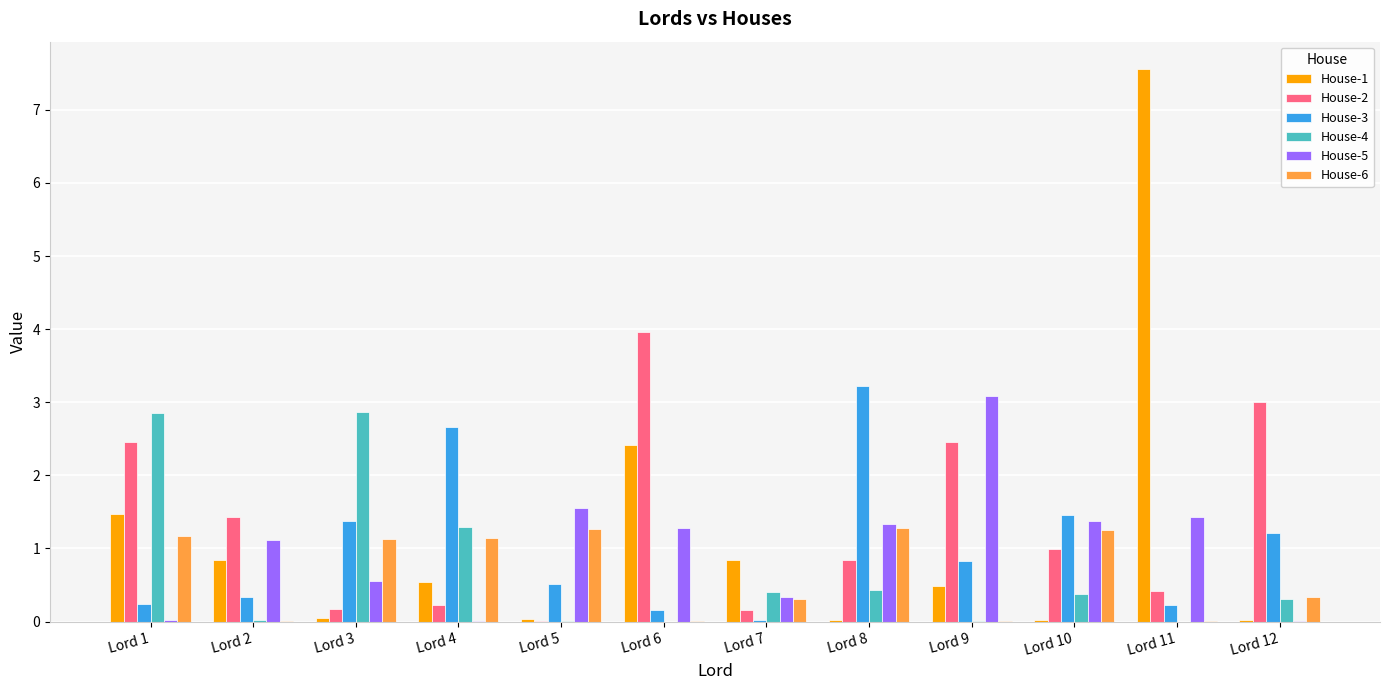

What are all the series names shown in the legend?

House-1, House-2, House-3, House-4, House-5, House-6